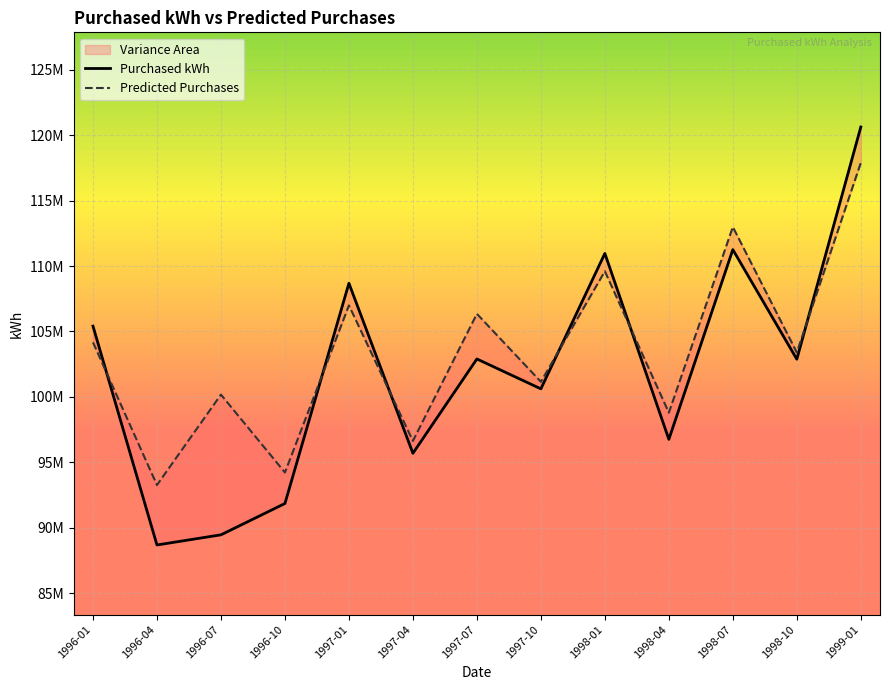

Which series has the widest spread of values?

Purchased kWh